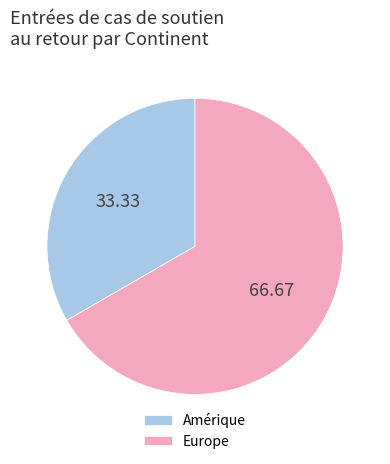

Between Europe and Amérique, which is larger?

Europe